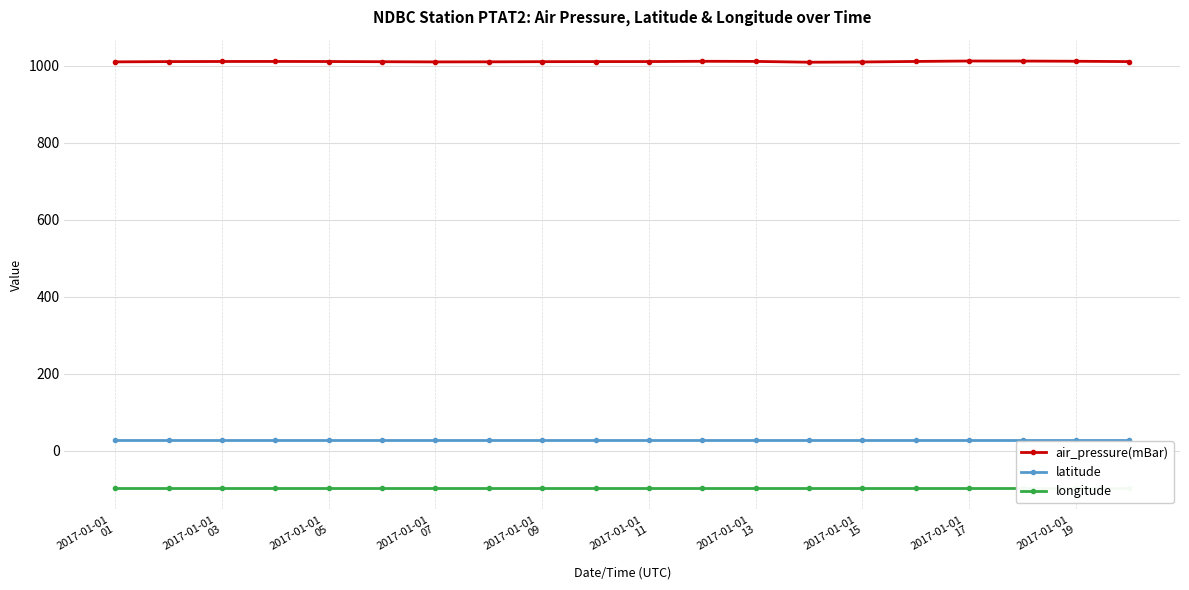

Where is longitude nearest to the value -97?

2017-01-01
01